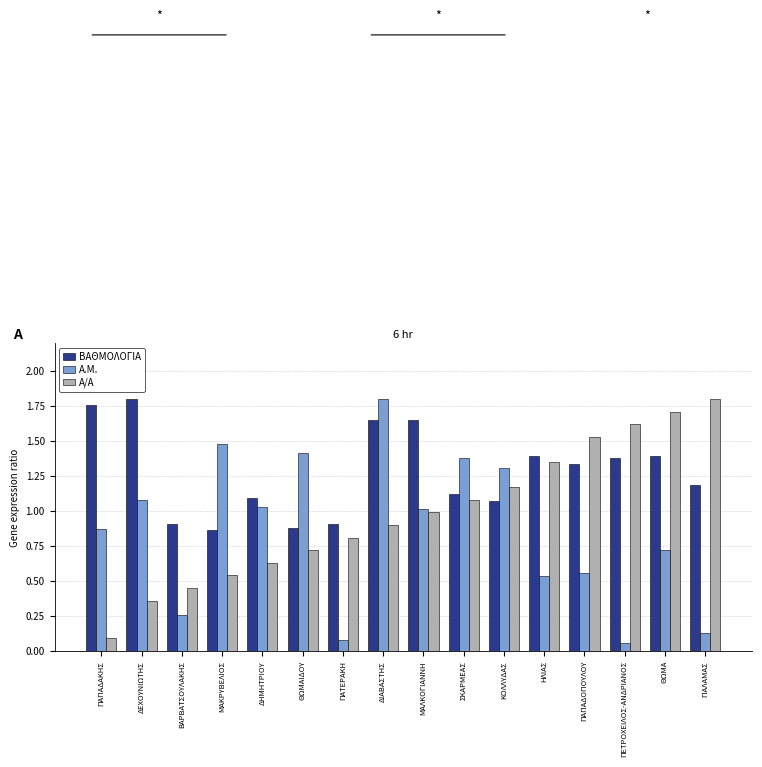

At which label does Α/Α reach its minimum?

ΠΑΠΑΔΑΚΗΣ